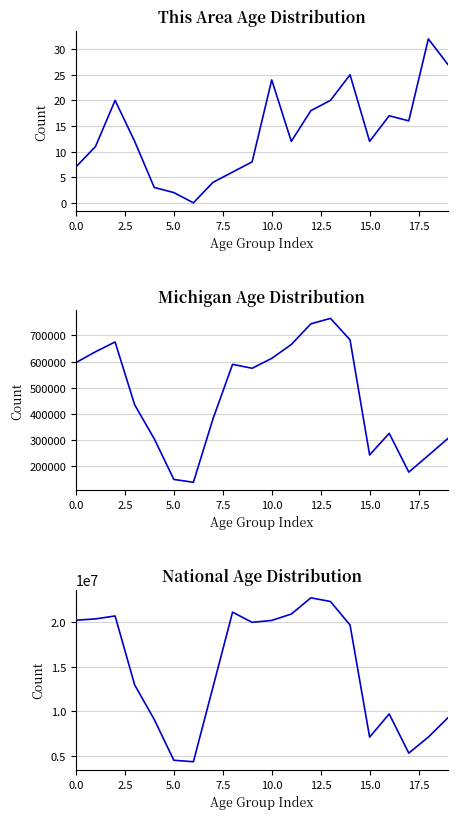

Is it true that National equals 905027 at 5.0?

False